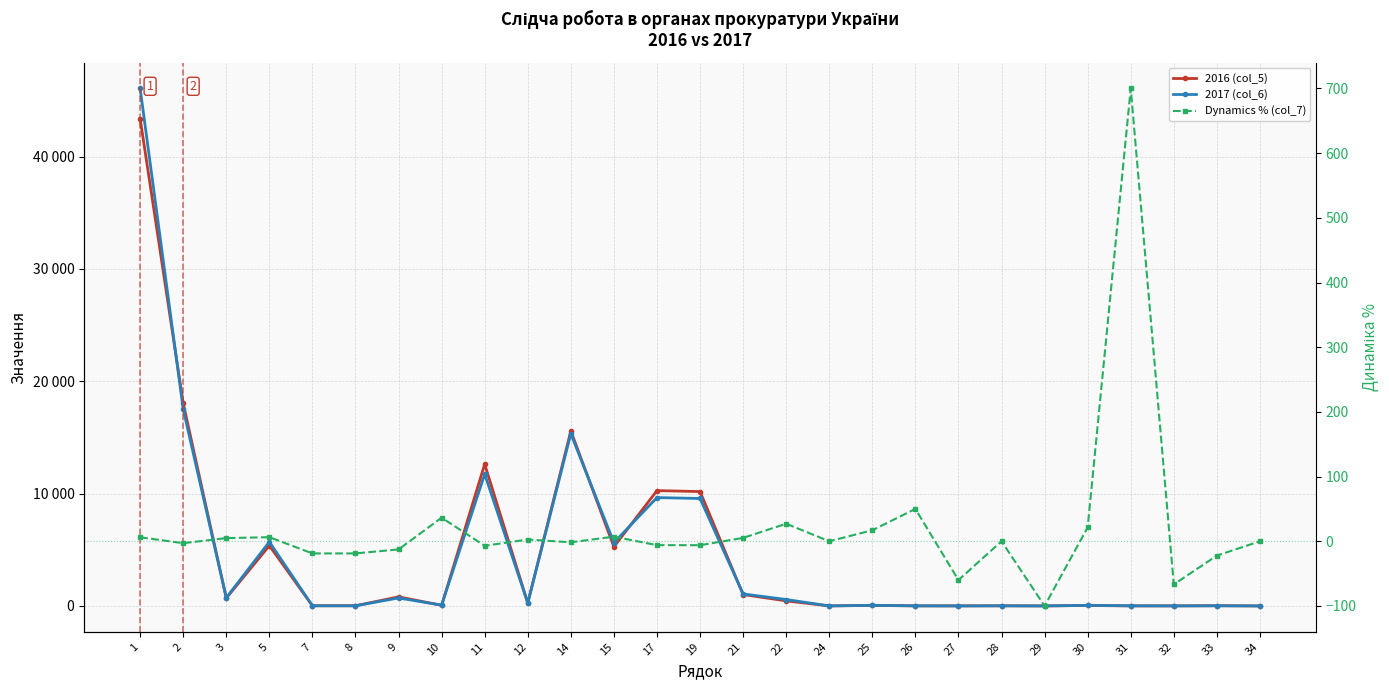

How many categories are shown in the chart?

27